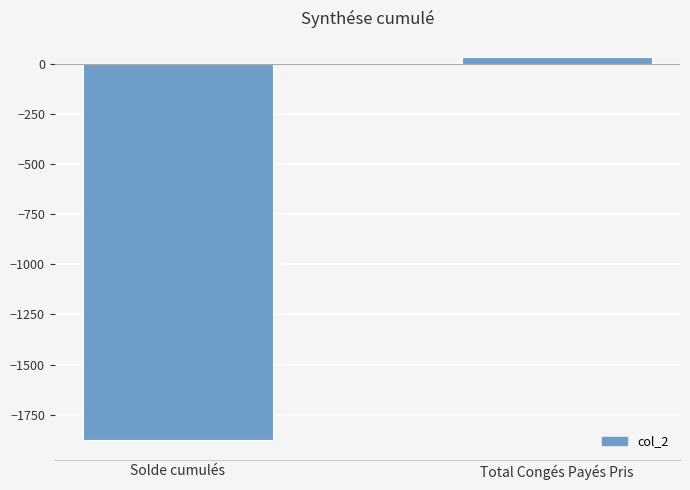

What is the sum of all values?

-1843.1